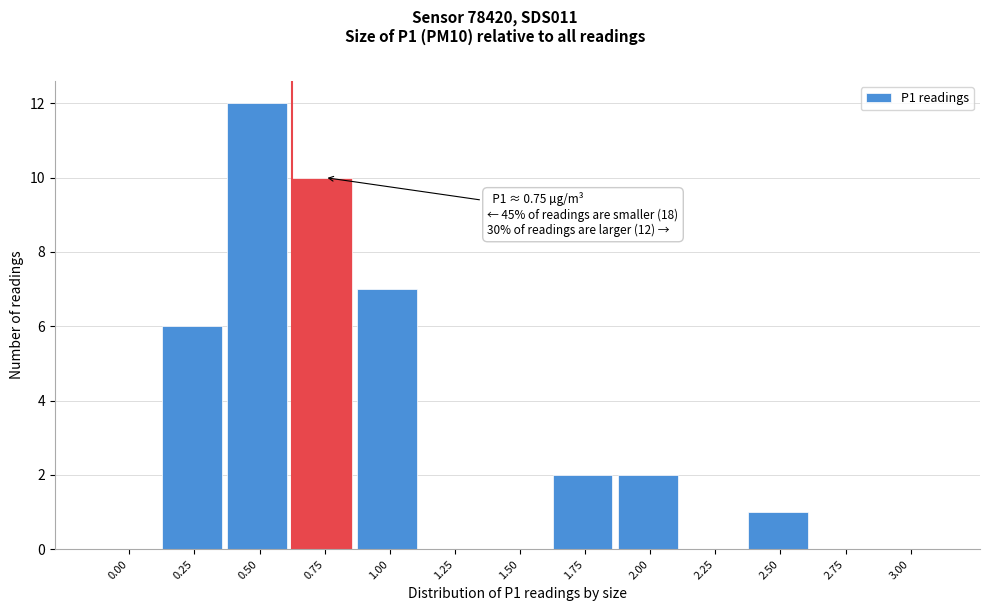

Reading right to left, extract all data points from this chart.

3.00=0	2.75=0	2.50=1	2.25=0	2.00=2	1.75=2	1.50=0	1.25=0	1.00=7	0.75=10	0.50=12	0.25=6	0.00=0